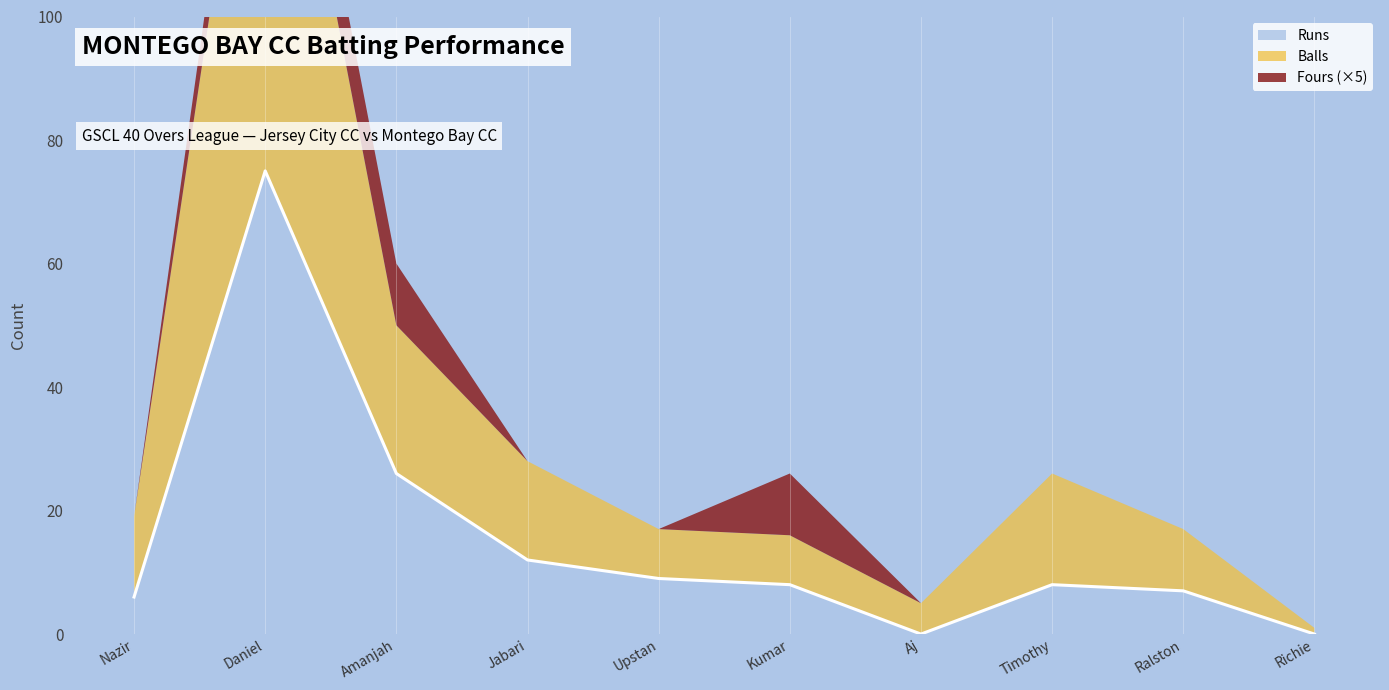

Where is Fours nearest to the value 1?

Nazir Mohammed